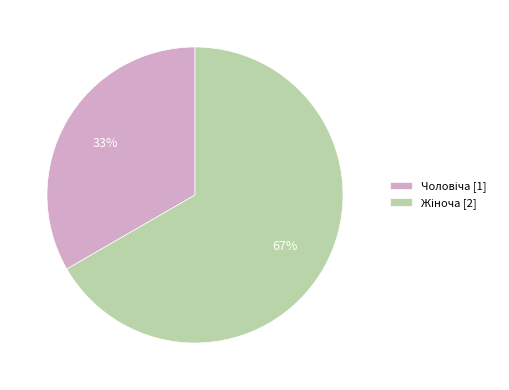

Does any single category account for the majority?

Yes